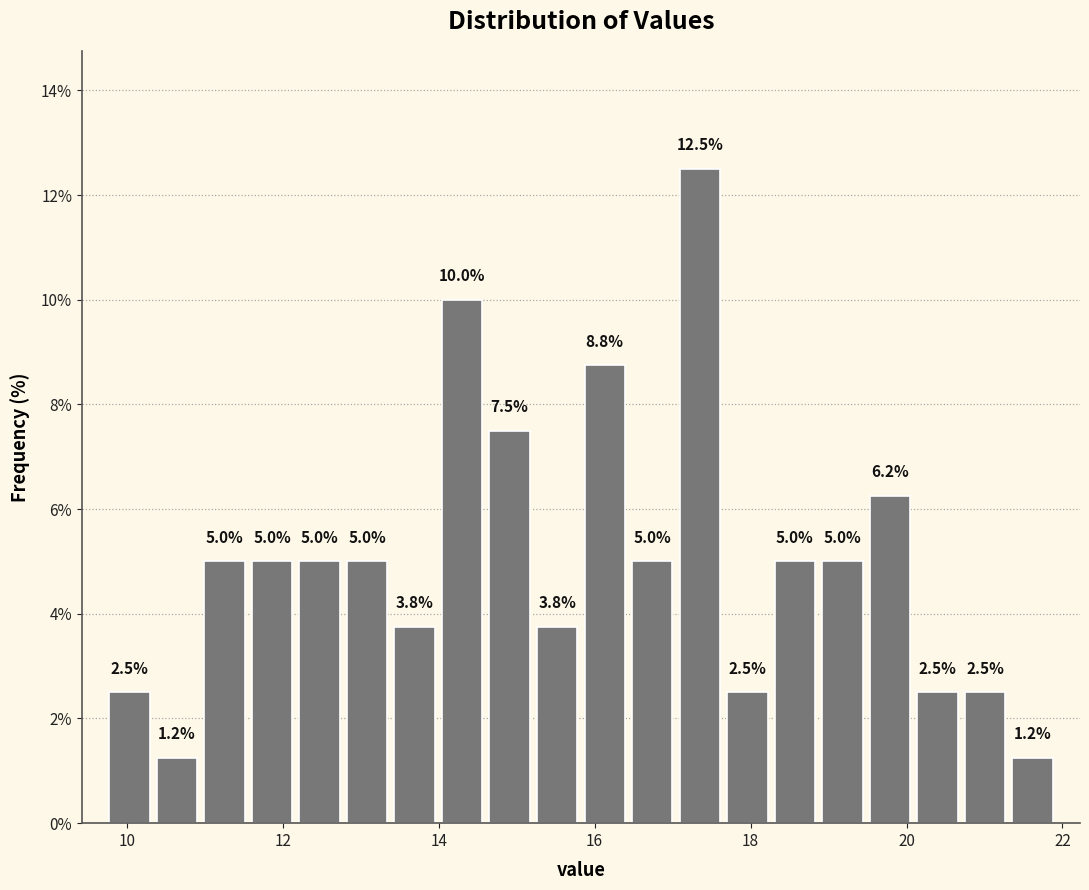

Around what value on the x-axis is the tallest bar? Give the approximate position of its centre, as read against the axis.

17.4